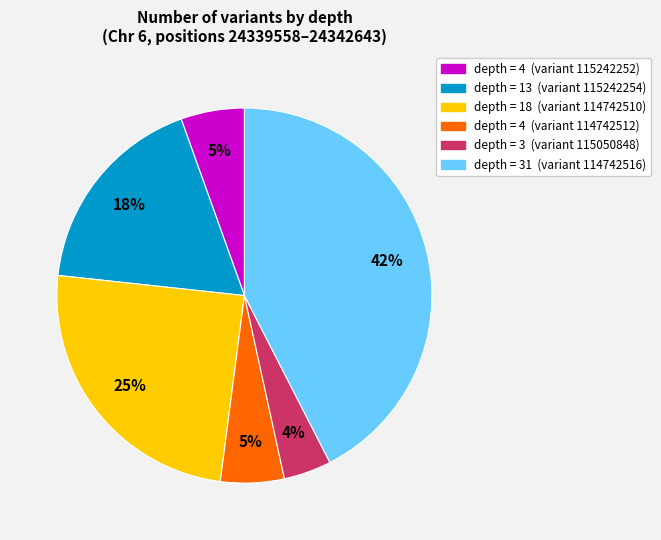

To the nearest percent, what is the difference between the largest and smallest slice percentages?

38%